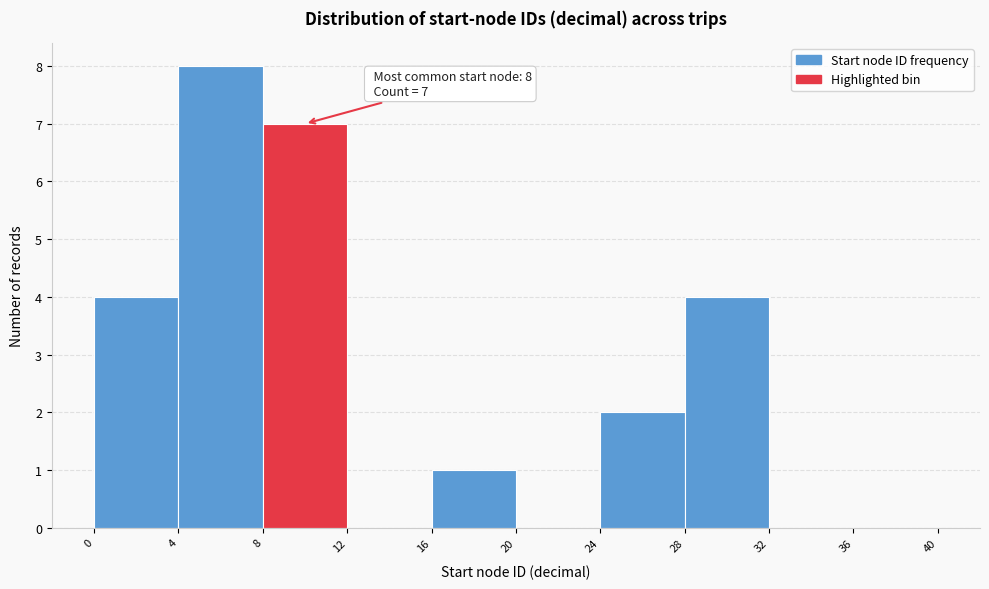

Over which range of the x-axis is the bar tallest?

4 to 8